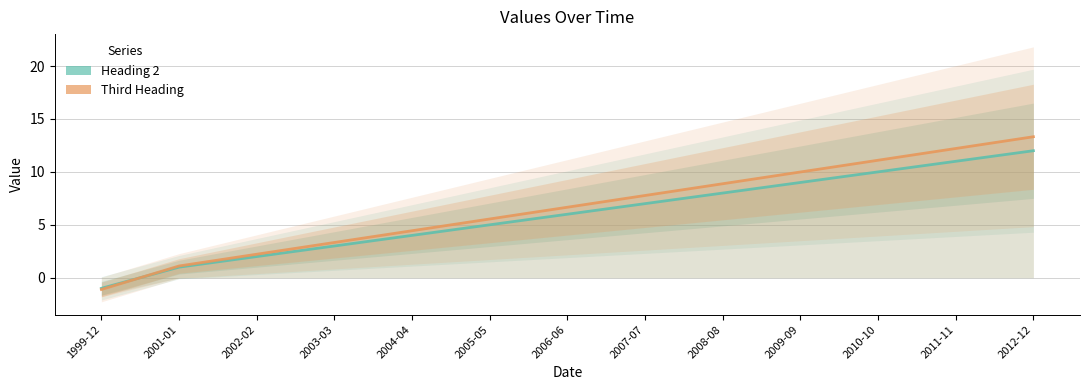

What is the value of the Third Heading point at the 5th from the left?

4.4